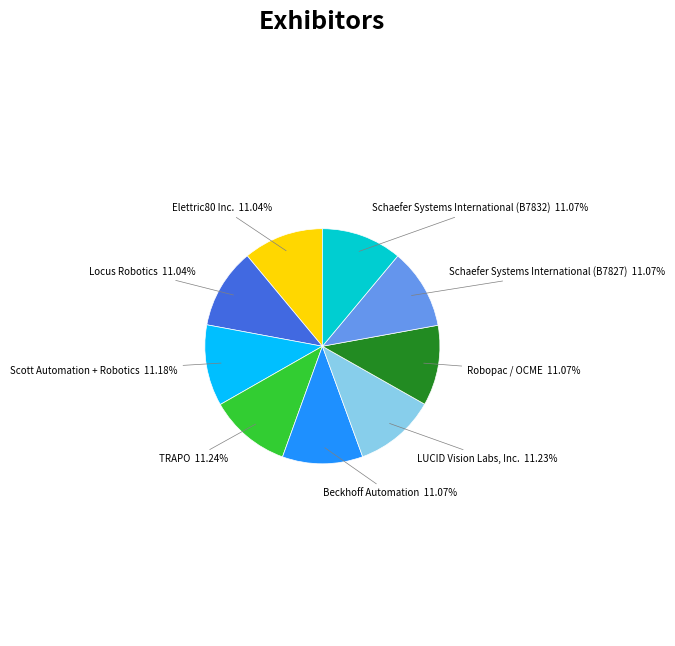

To the nearest percent, what percentage of the pie is Elettric80 Inc.?

11%